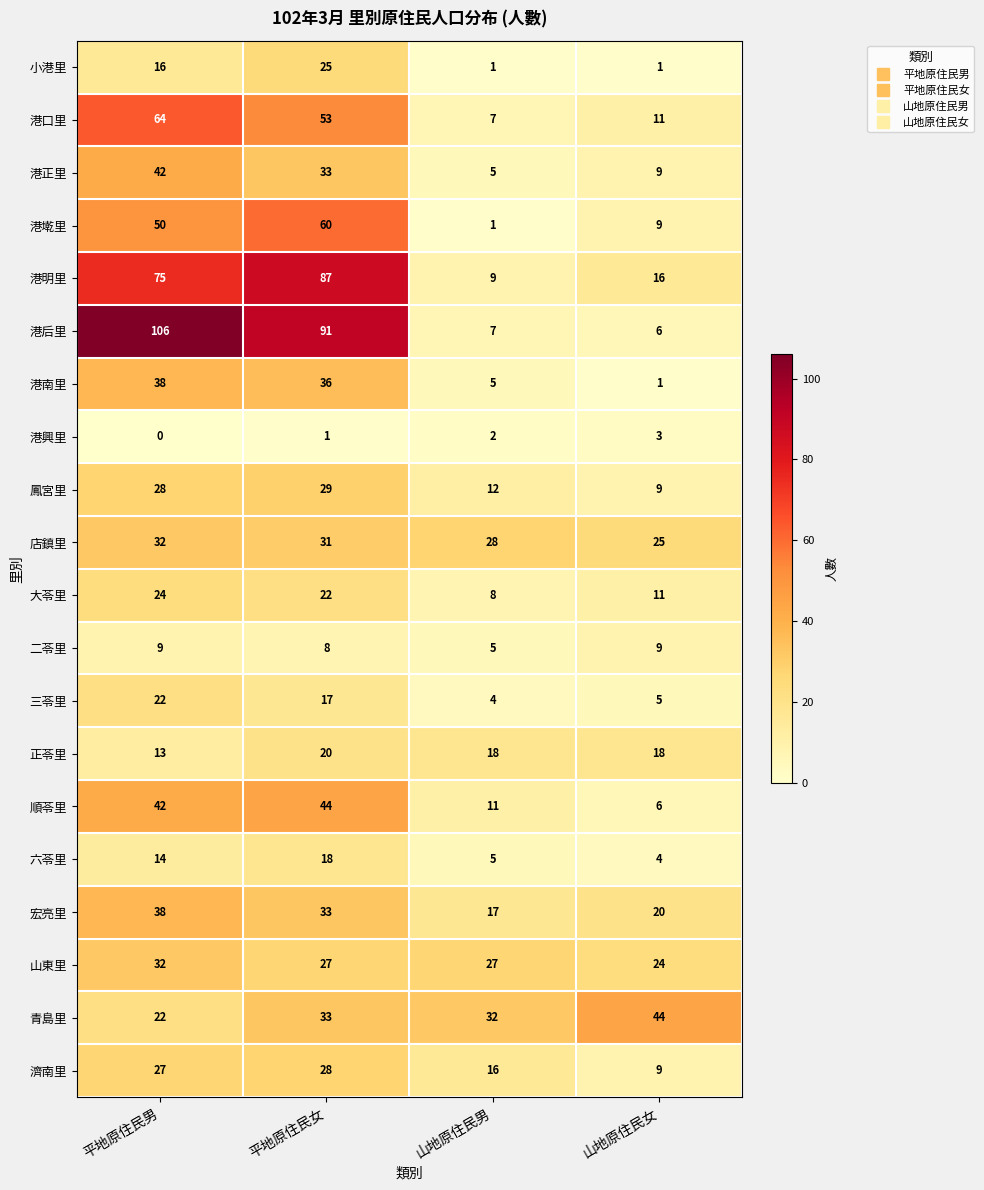

Which series has the largest range (max minus min)?

港后里